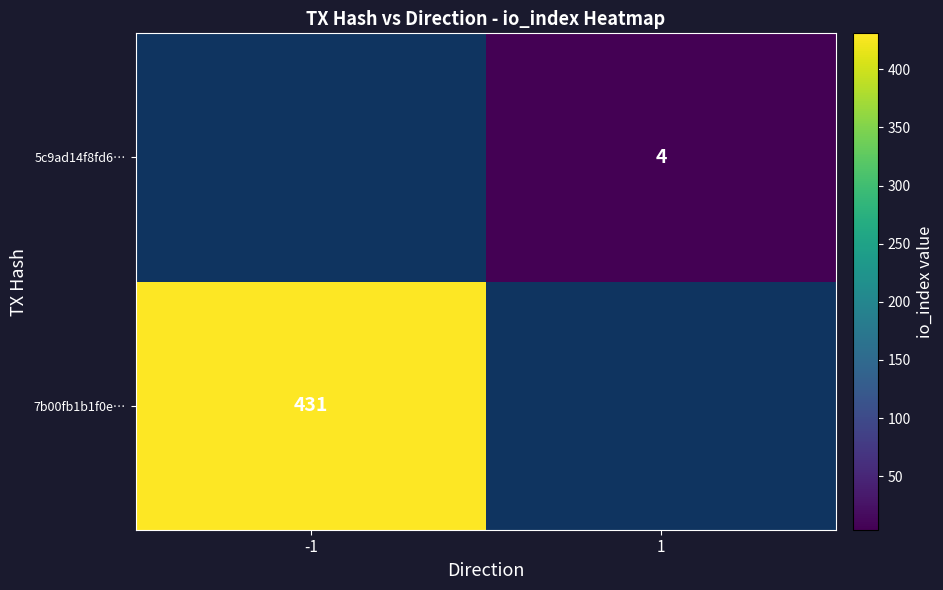

The 5c9ad14f8fd6… series shows 4 at 1. True or false?

True